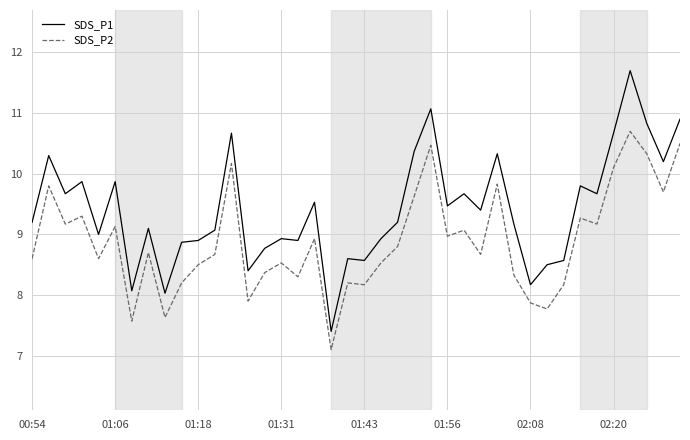

Which series has the largest total across all categories?

SDS_P1